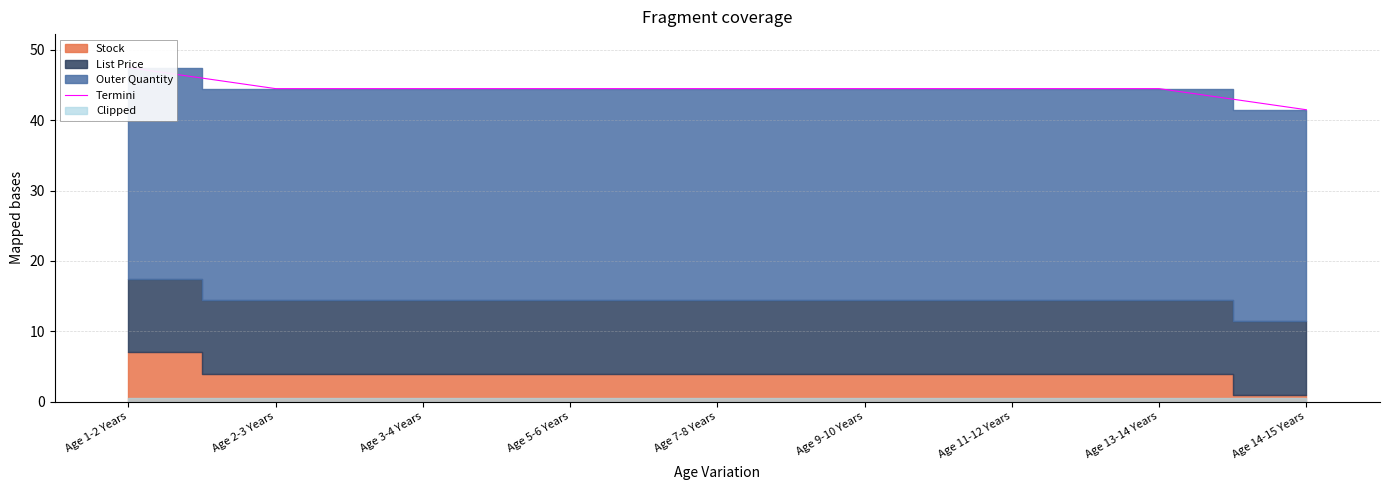

List the labels in order of value, smallest first.

Age 14-15 Years, Age 2-3 Years, Age 3-4 Years, Age 5-6 Years, Age 7-8 Years, Age 9-10 Years, Age 11-12 Years, Age 13-14 Years, Age 1-2 Years